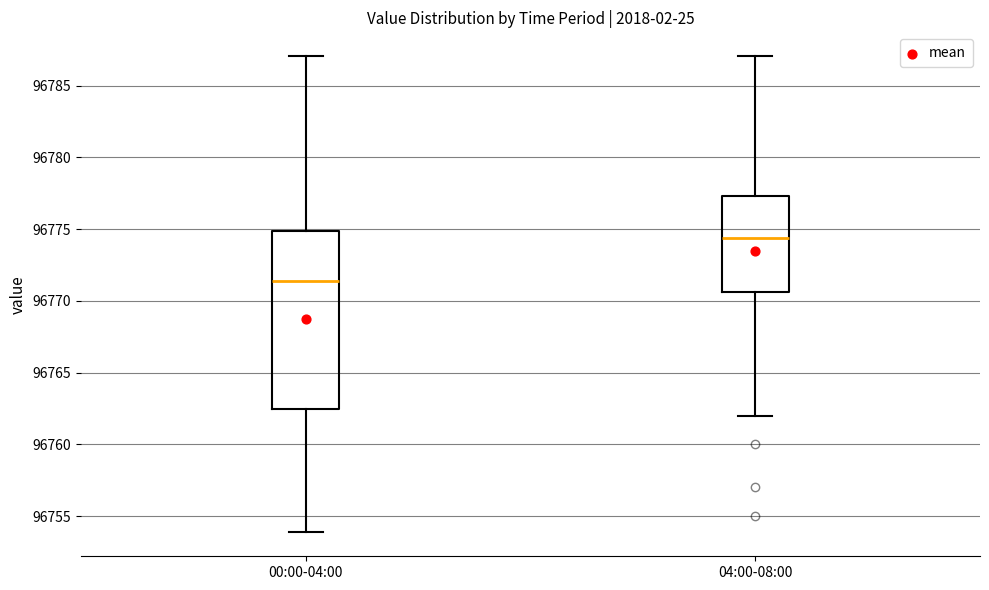

Which box's median line is the lowest?

00:00-04:00